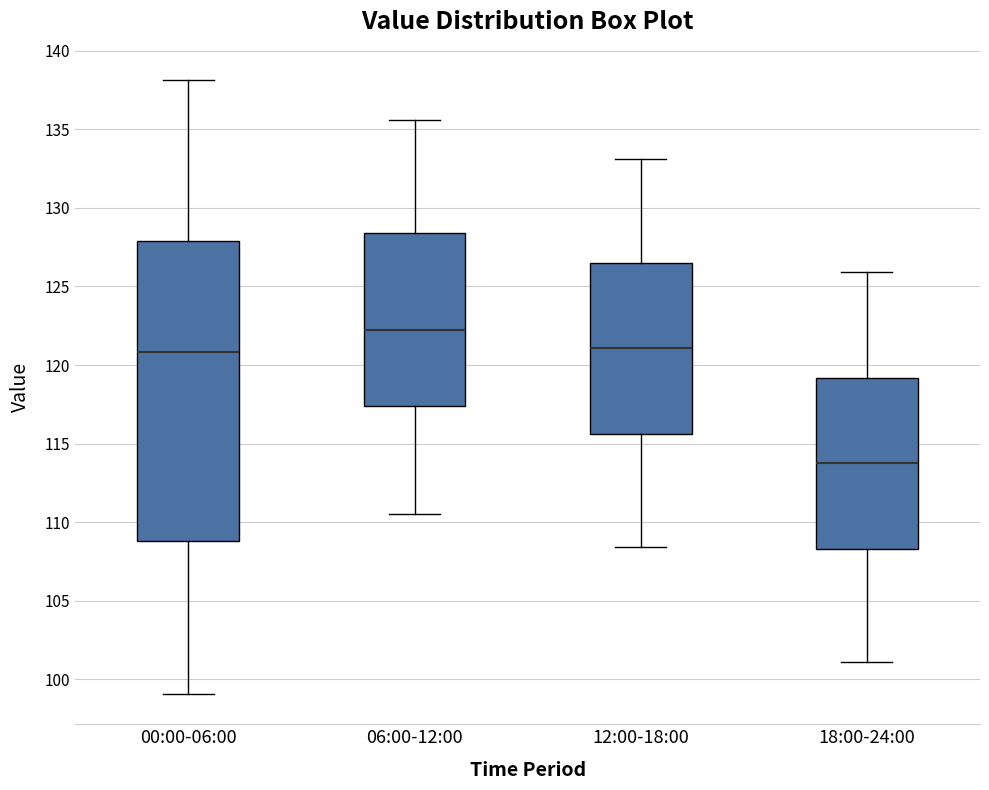

Which box is the tallest, from its lower edge to its upper edge?

00:00-06:00